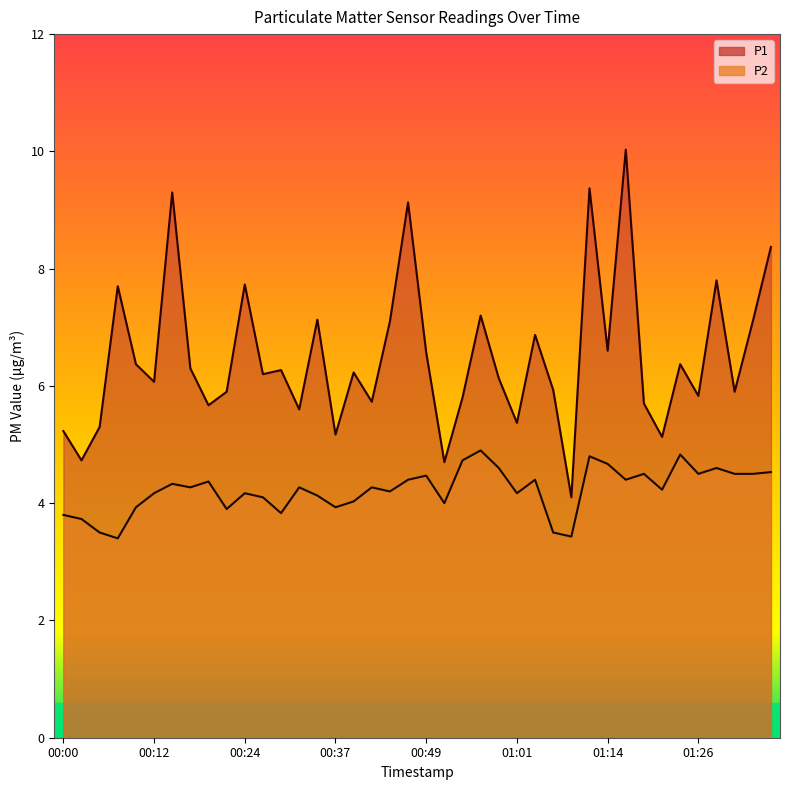

Rank the series by their maximum value, from lowest to highest.

P2, P1